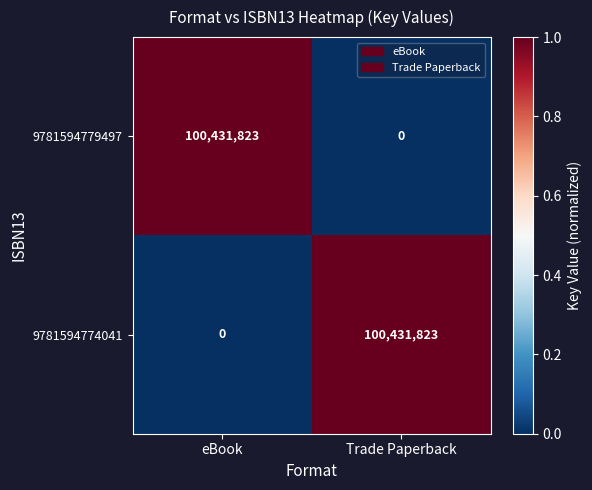

Is it true that 9781594779497 equals 0 at Trade Paperback?

True